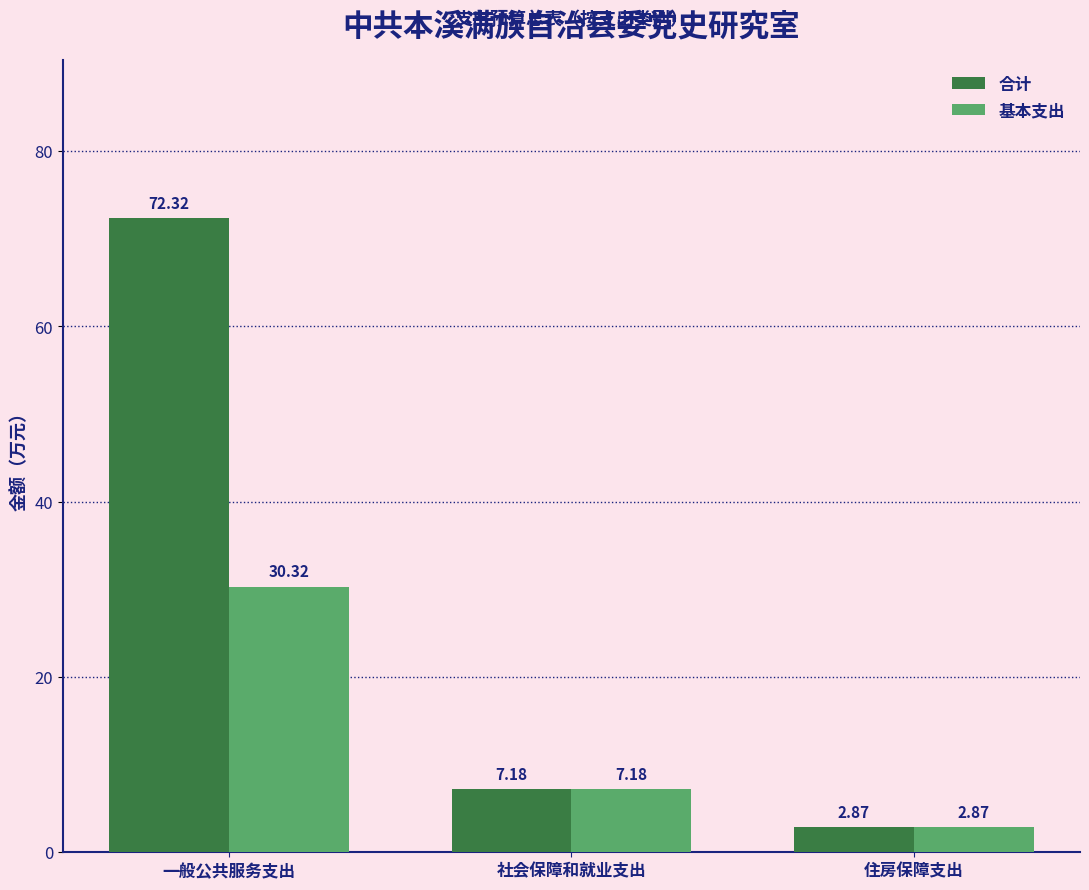

Which series has the largest total across all categories?

合计